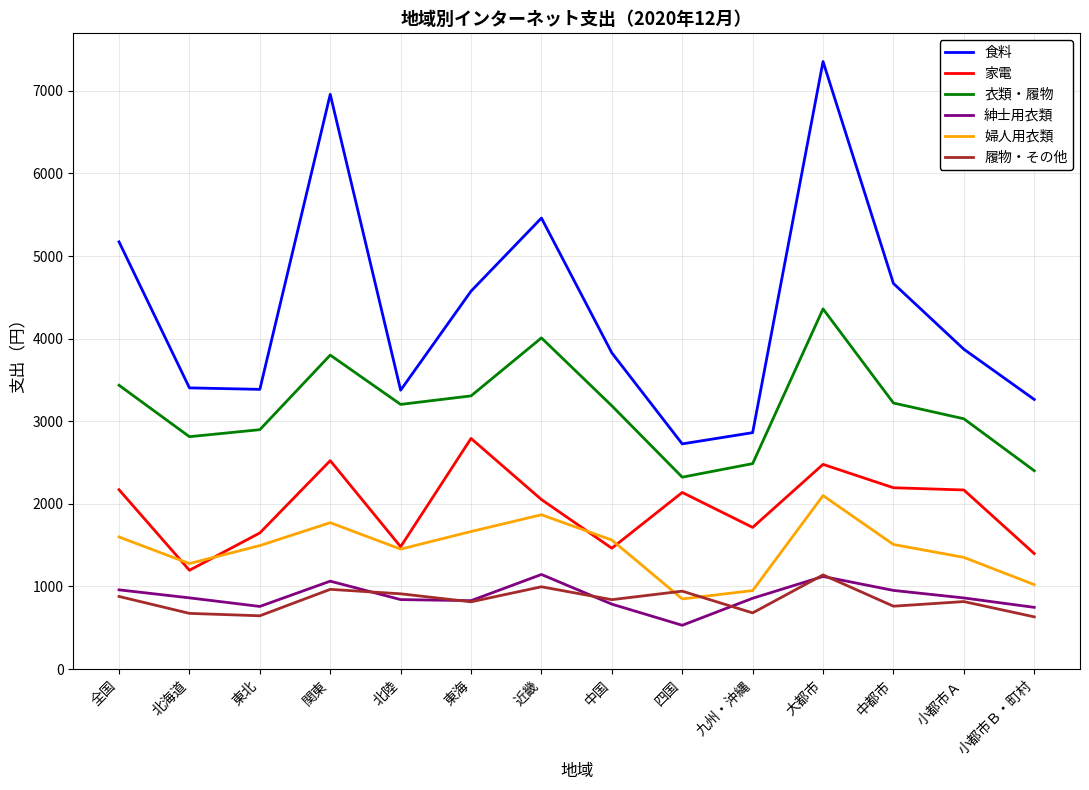

Which series has the largest range (max minus min)?

食料